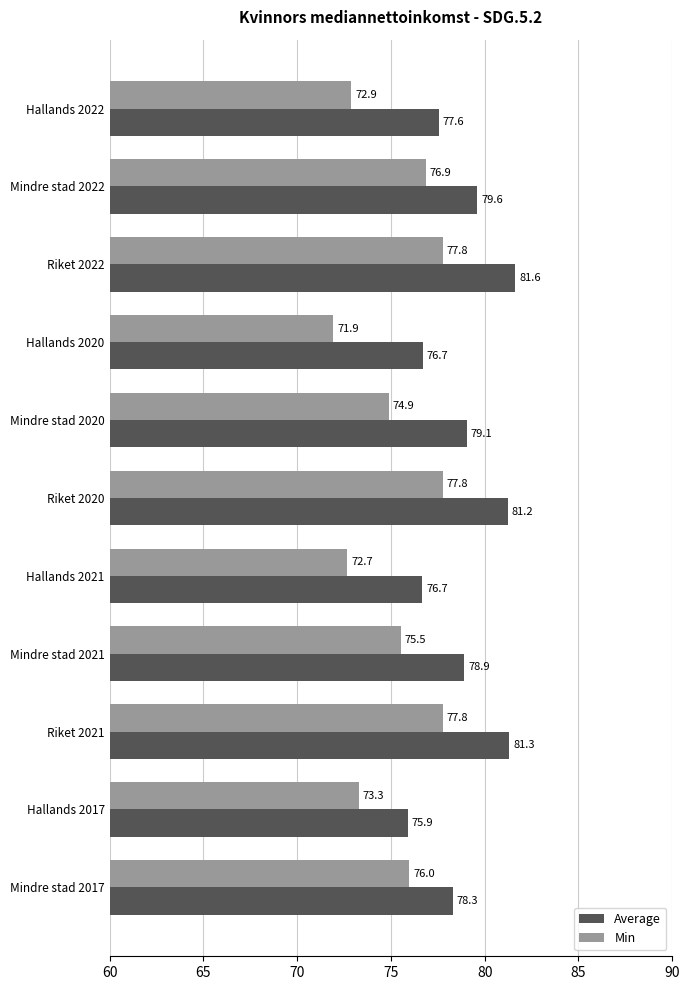

Where is Average nearest to the value 78?

Mindre stad 2017